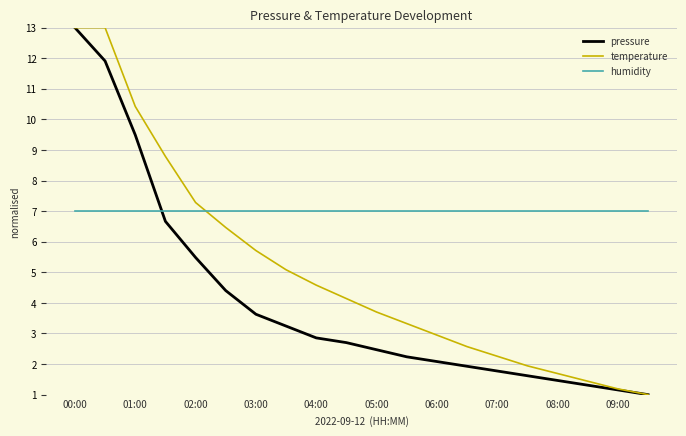

What is the greatest value displayed?

13.0